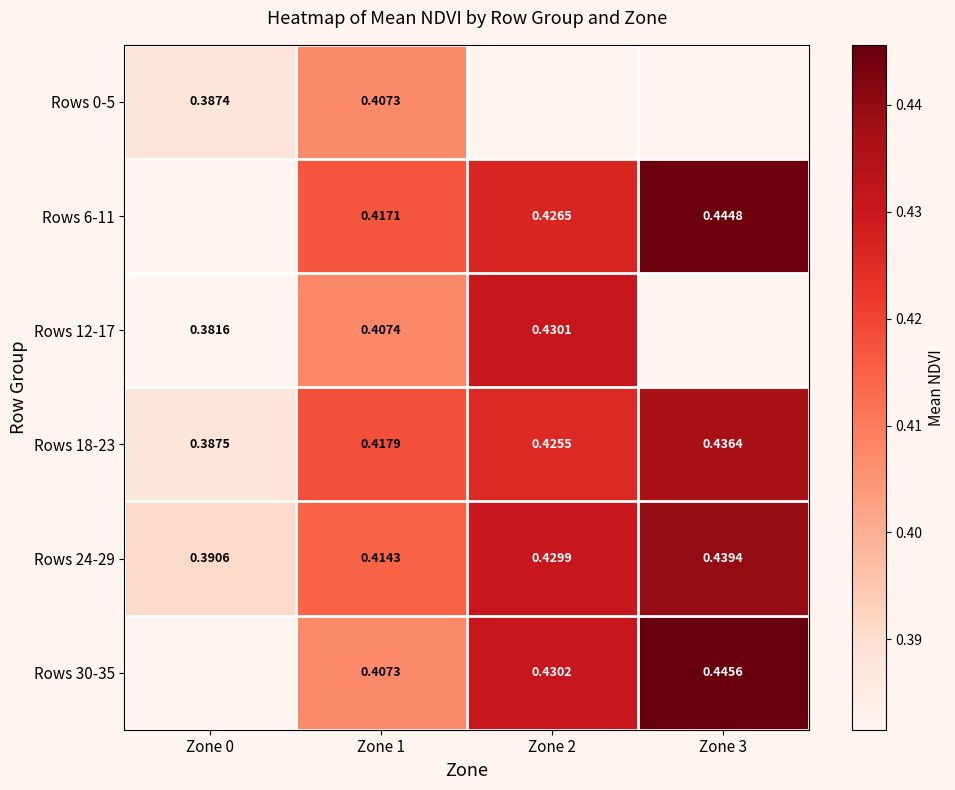

Which category has the highest value in the Rows 18-23 series?

Zone 3